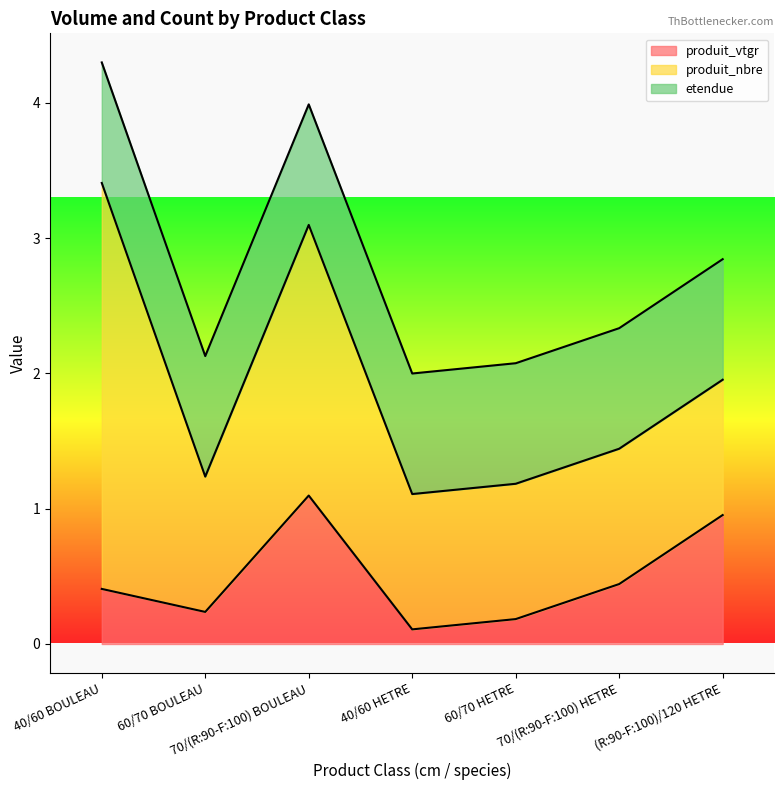

Reading left to right, transcribe all the data shown in this chart.

produit_vtgr: 40/60 BOULEAU=0.4	60/70 BOULEAU=0.2	70/(R:90-F:100) BOULEAU=1.1	40/60 HETRE=0.1	60/70 HETRE=0.2	70/(R:90-F:100) HETRE=0.4	(R:90-F:100)/120 HETRE=1.0
produit_nbre: 40/60 BOULEAU=3.0	60/70 BOULEAU=1.0	70/(R:90-F:100) BOULEAU=2.0	40/60 HETRE=1.0	60/70 HETRE=1.0	70/(R:90-F:100) HETRE=1.0	(R:90-F:100)/120 HETRE=1.0
etendue: 40/60 BOULEAU=0.9	60/70 BOULEAU=0.9	70/(R:90-F:100) BOULEAU=0.9	40/60 HETRE=0.9	60/70 HETRE=0.9	70/(R:90-F:100) HETRE=0.9	(R:90-F:100)/120 HETRE=0.9